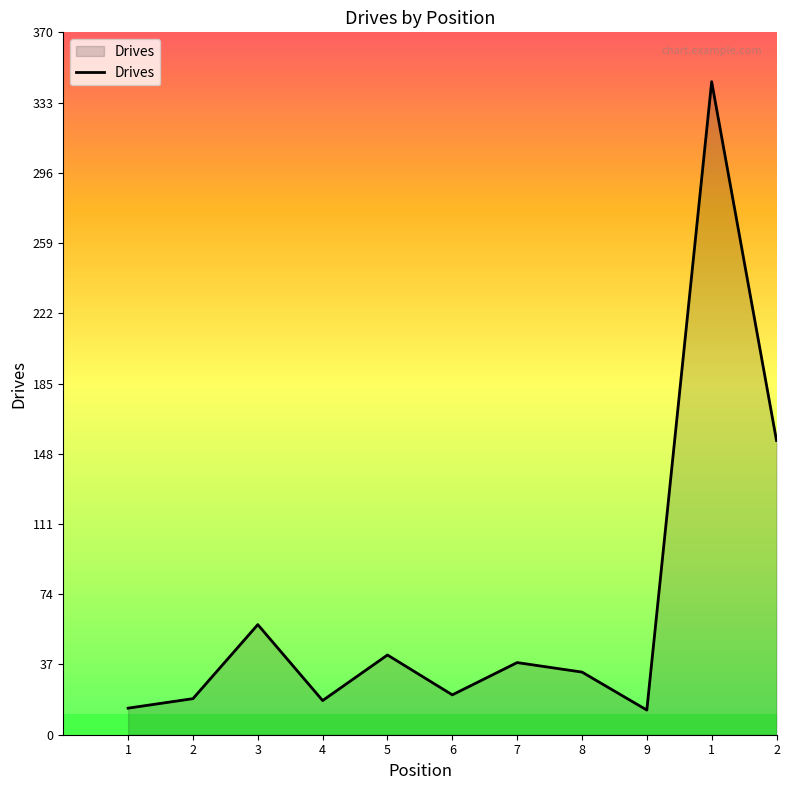

How many lines are shown in the chart?

1